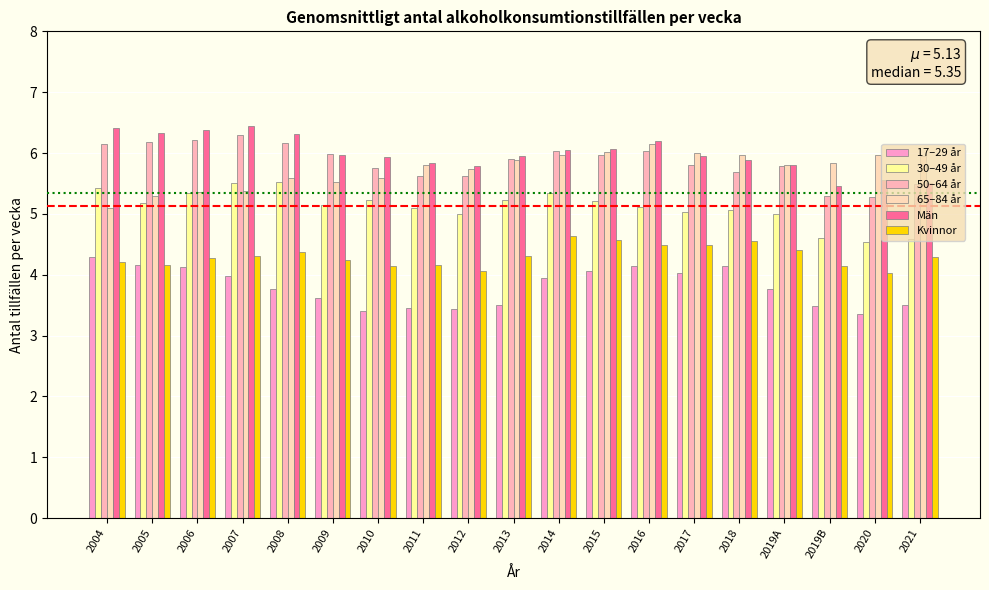

Which category has the lowest value across all series?

2020